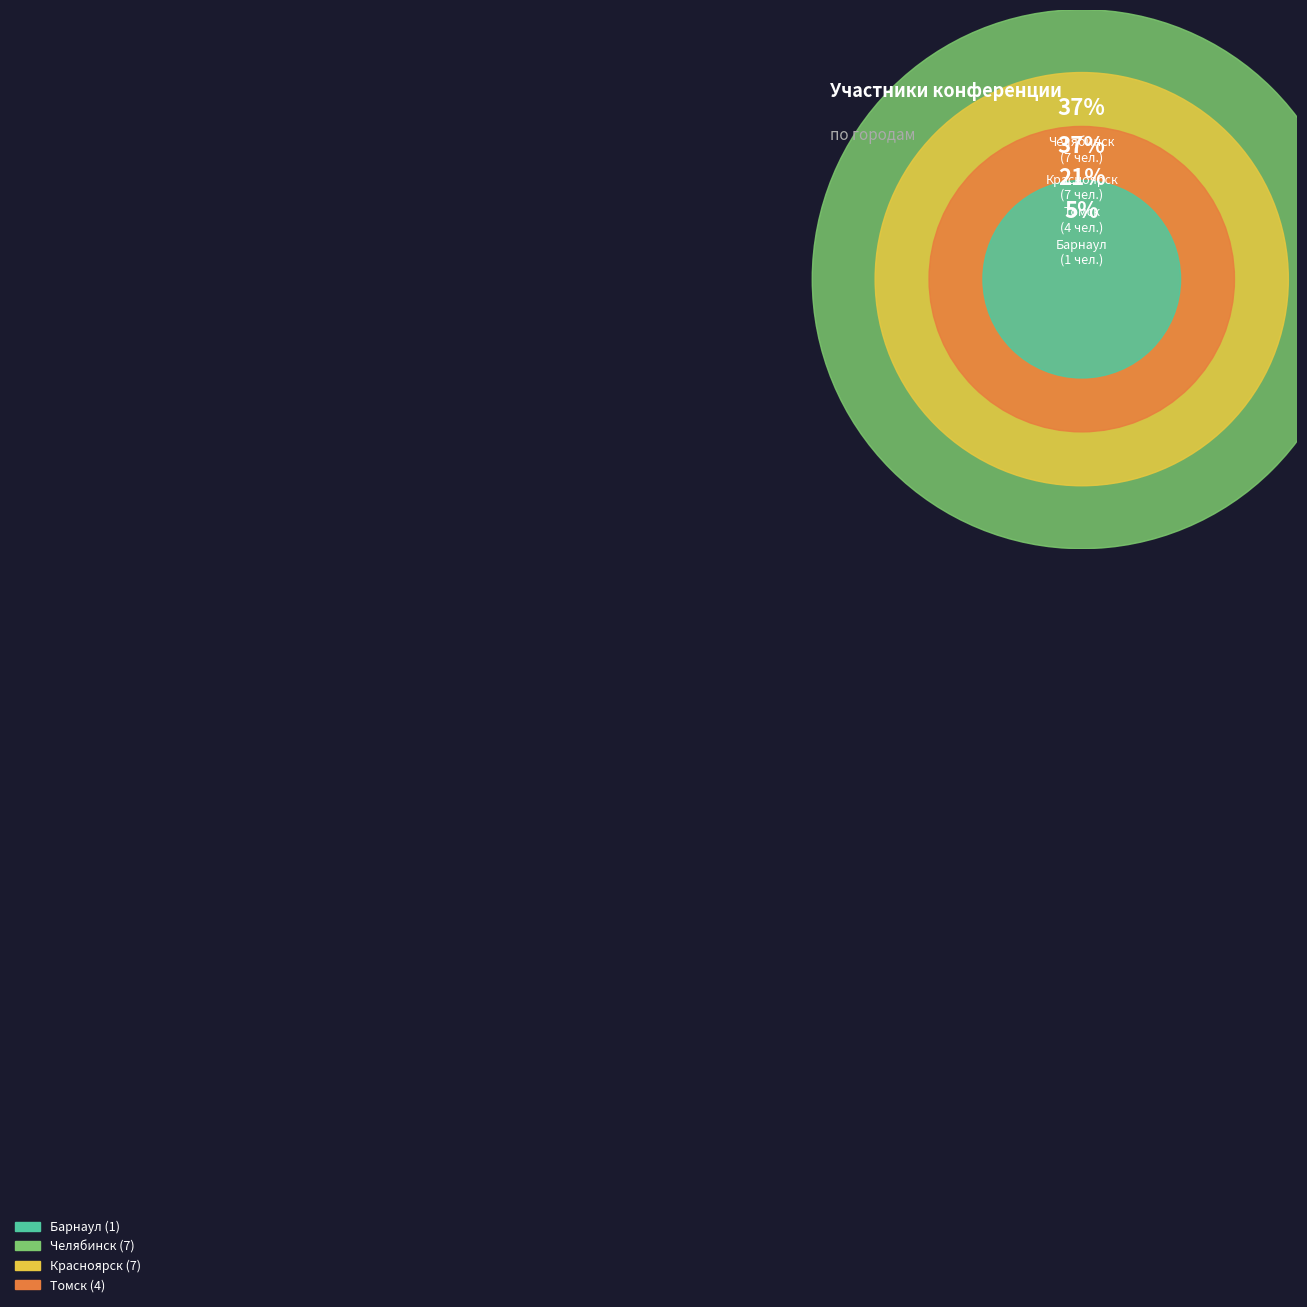

Approximately how many times larger is the value at Красноярск compared to Челябинск?

1.0